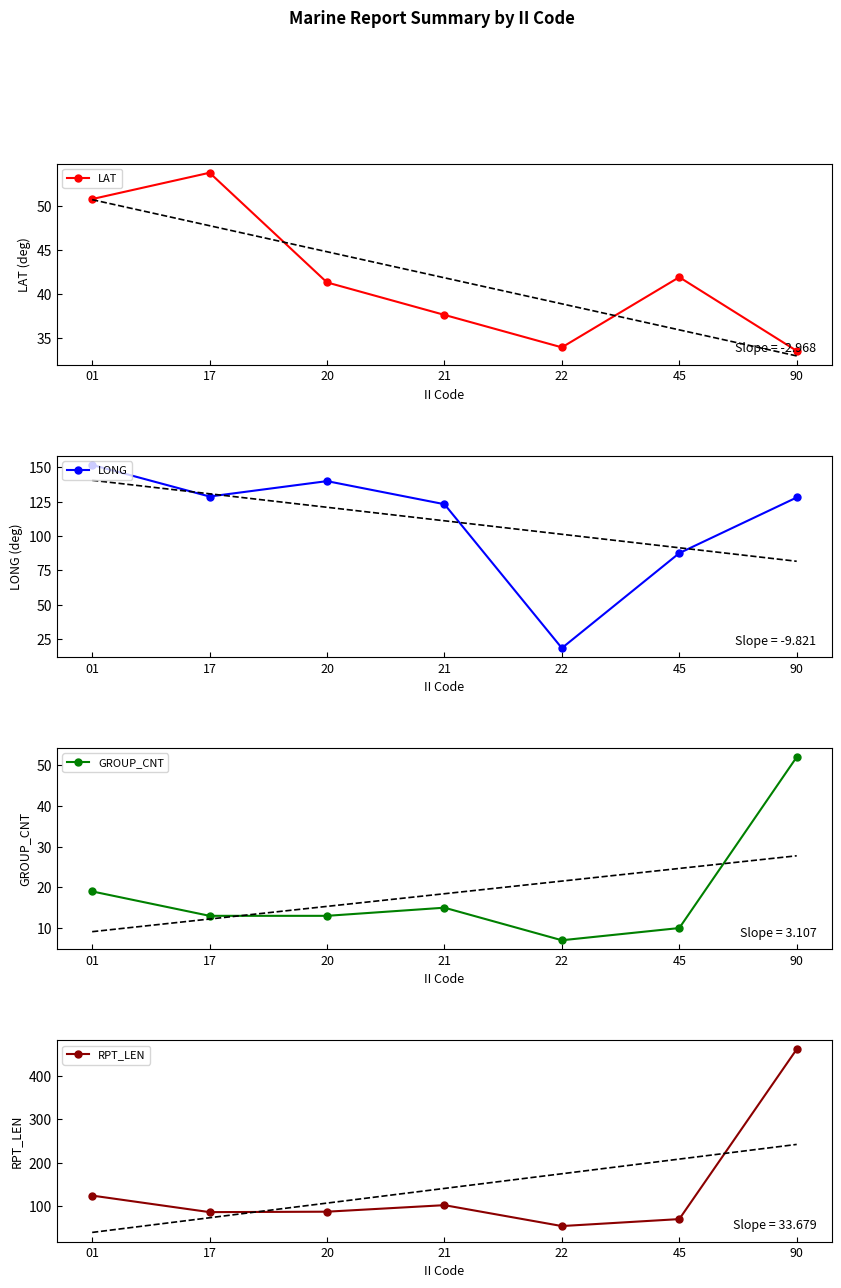

Reading left to right, list all the values displayed in this chart.

LAT: 50.8	53.8	41.3	37.6	33.9	41.9	33.5
LONG: 151.8	128.8	140.0	123.2	18.5	87.6	128.1
GROUP_CNT: 19.0	13.0	13.0	15.0	7.0	10.0	52.0
RPT_LEN: 125.0	87.0	88.0	103.0	55.0	71.0	461.0